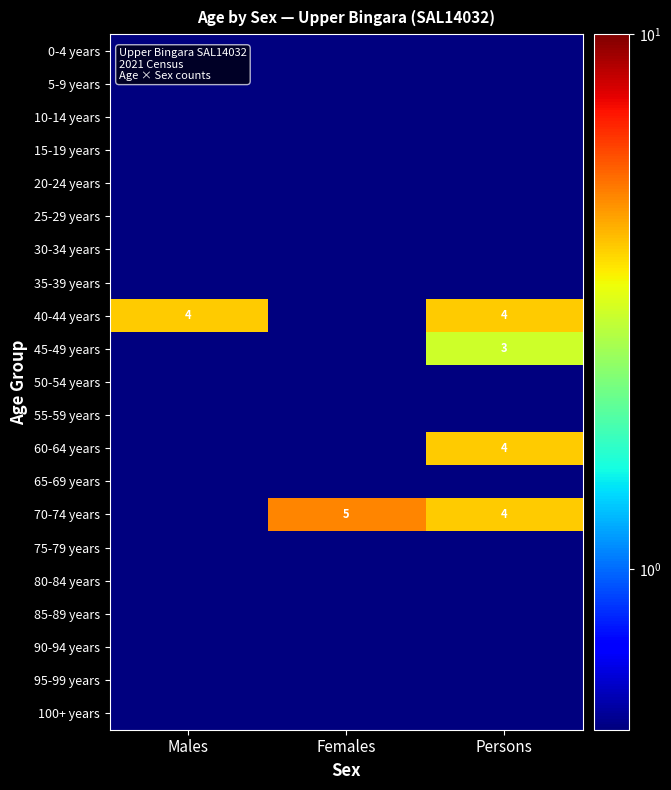

What is the minimum value shown in the chart?

0.1